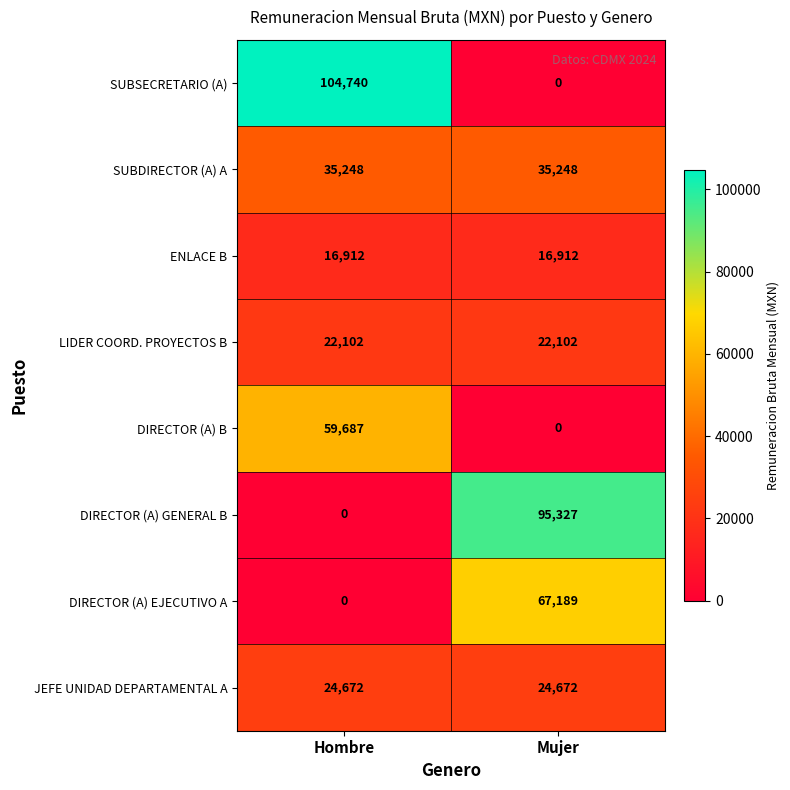

At how many categories does at least one series exceed 79151?

2